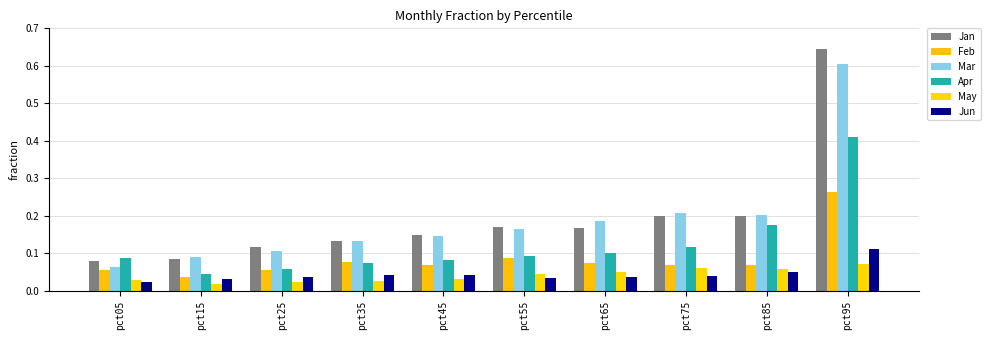

Reading left to right, what are all the values shown in this chart?

Jan: 0.1	0.1	0.1	0.1	0.1	0.2	0.2	0.2	0.2	0.6
Feb: 0.1	0.0	0.1	0.1	0.1	0.1	0.1	0.1	0.1	0.3
Mar: 0.1	0.1	0.1	0.1	0.1	0.2	0.2	0.2	0.2	0.6
Apr: 0.1	0.0	0.1	0.1	0.1	0.1	0.1	0.1	0.2	0.4
May: 0.0	0.0	0.0	0.0	0.0	0.0	0.0	0.1	0.1	0.1
Jun: 0.0	0.0	0.0	0.0	0.0	0.0	0.0	0.0	0.0	0.1